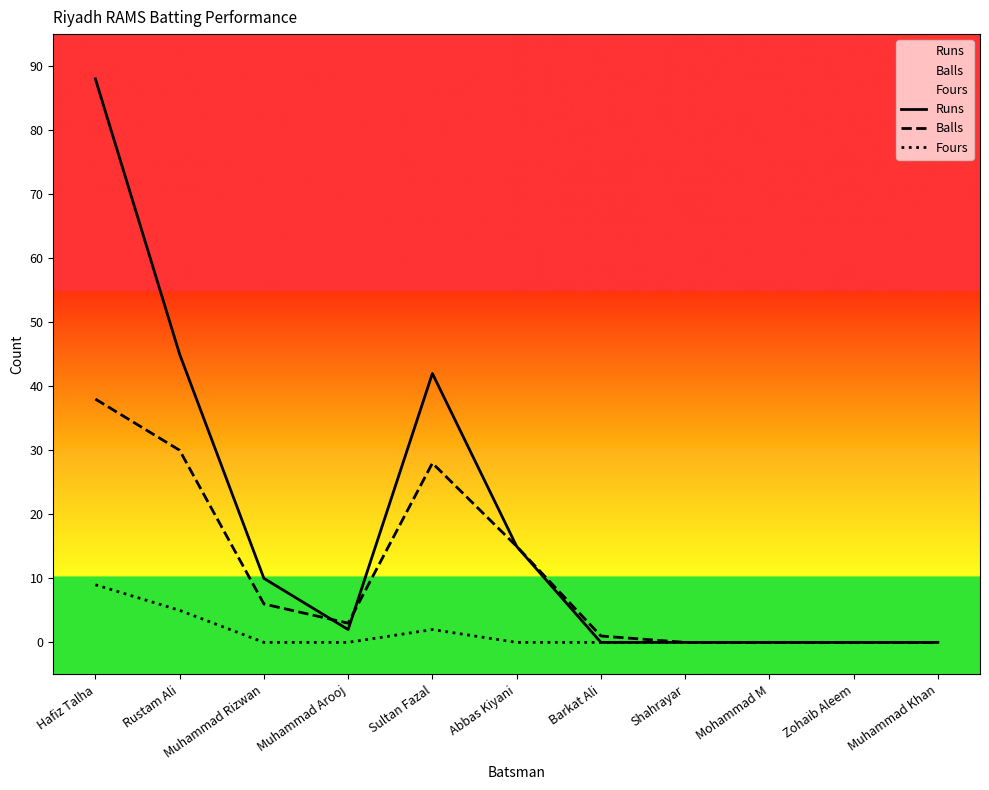

Is it true that Fours equals 0 at Mohammad M?

True